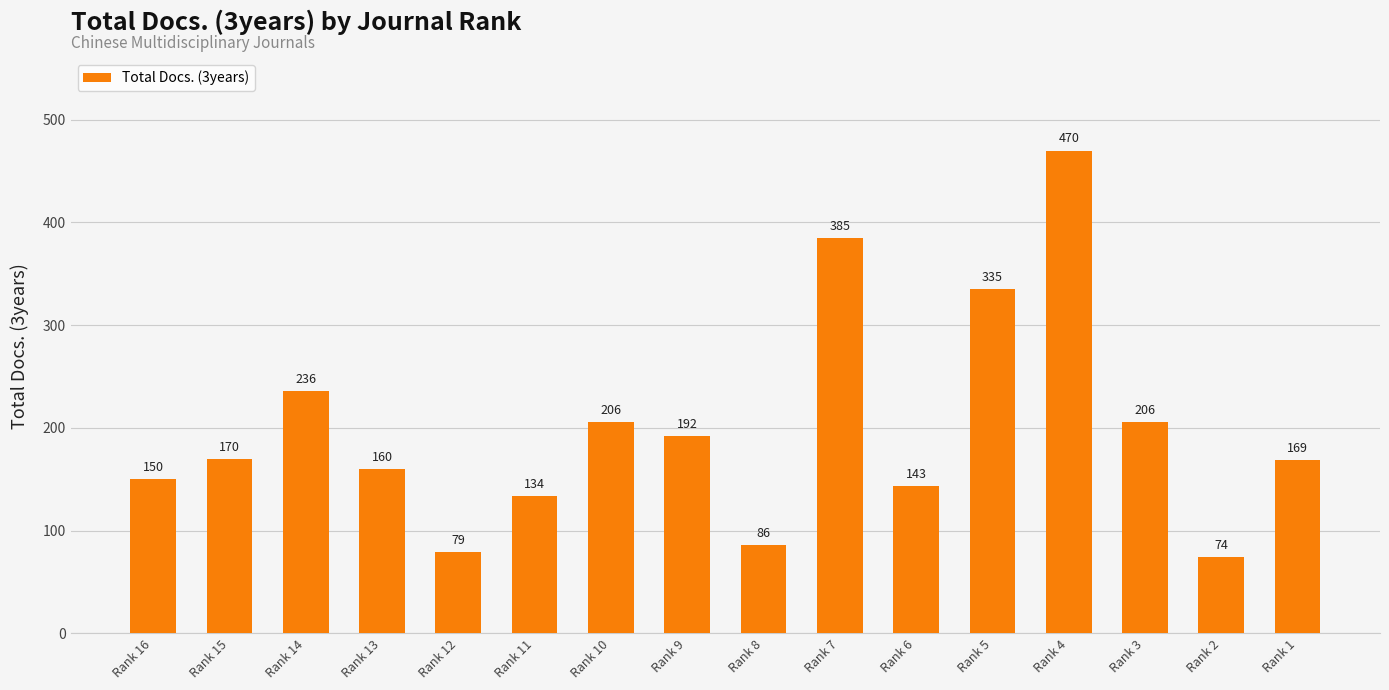

Reading left to right, transcribe all the data shown in this chart.

Rank 16=150	Rank 15=170	Rank 14=236	Rank 13=160	Rank 12=79	Rank 11=134	Rank 10=206	Rank 9=192	Rank 8=86	Rank 7=385	Rank 6=143	Rank 5=335	Rank 4=470	Rank 3=206	Rank 2=74	Rank 1=169